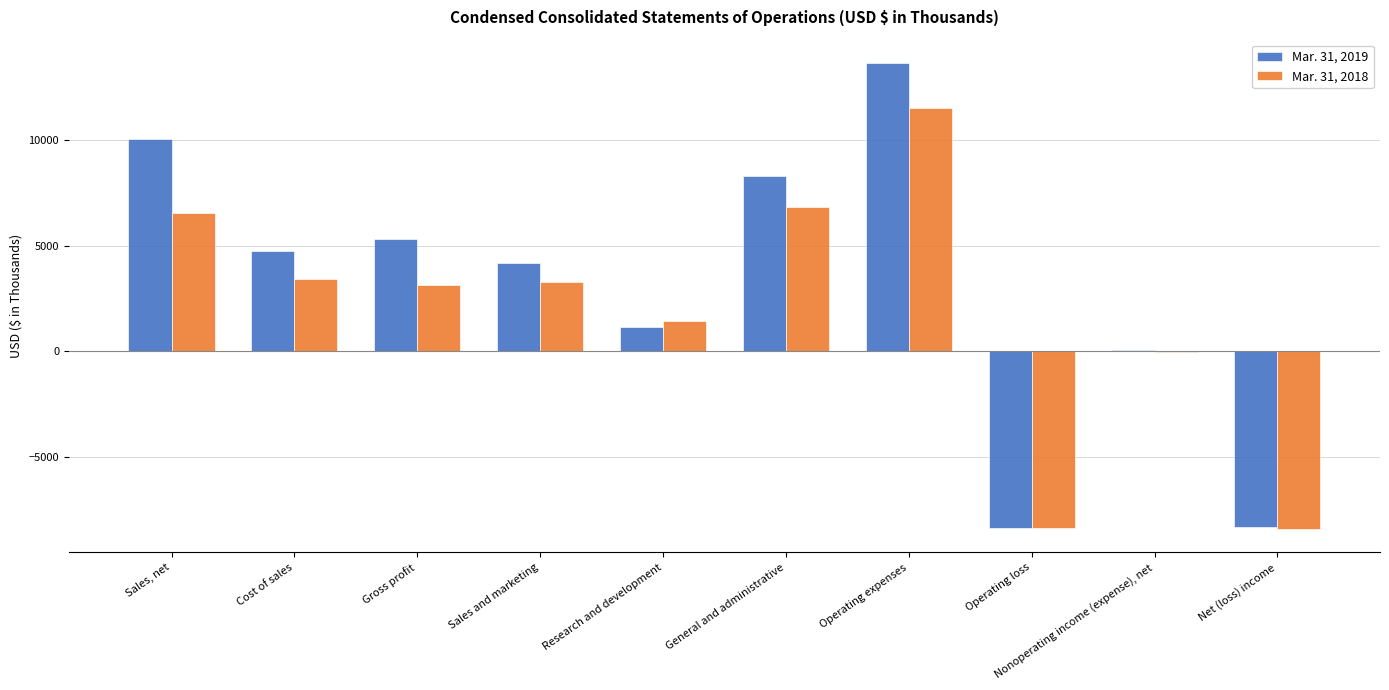

Are the bars grouped side by side (vs. stacked)?

Yes